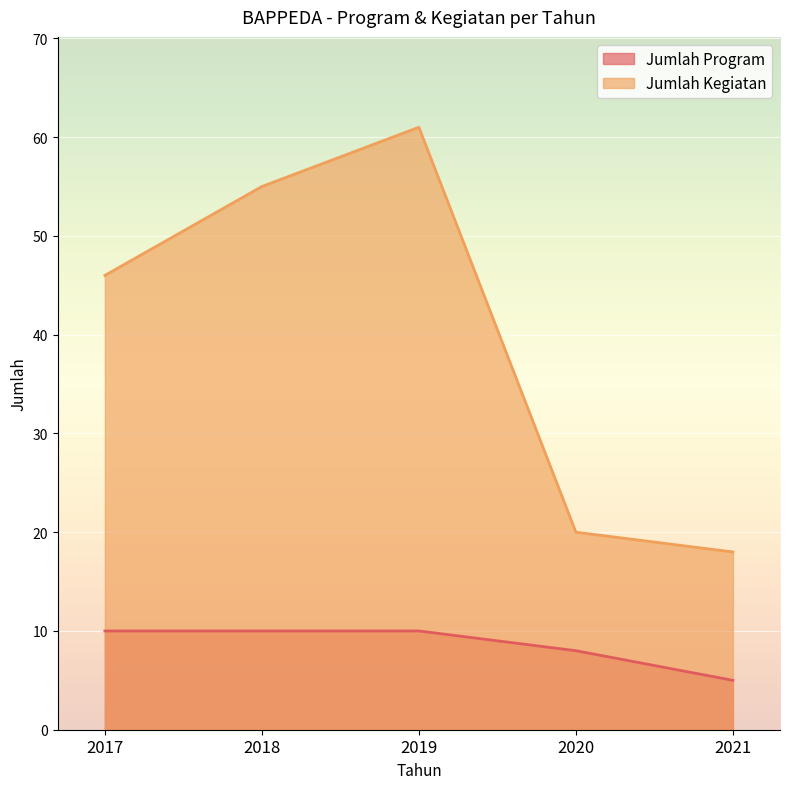

At which category is the sum across all series the highest?

2019